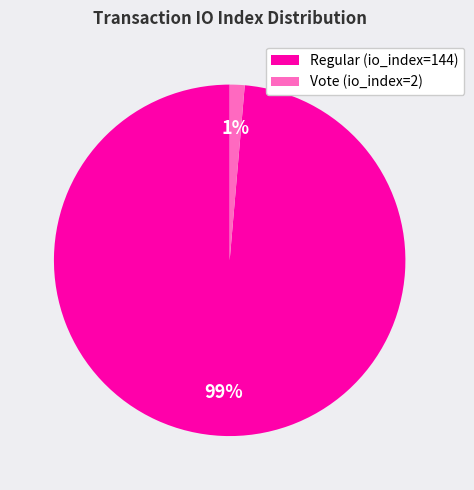

Between Regular (io_index=144) and Vote (io_index=2), which is larger?

Regular (io_index=144)